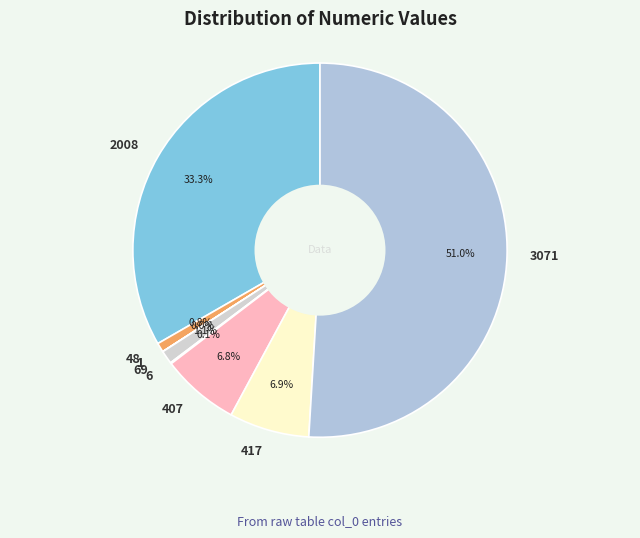

Approximately how many times larger is the value at 2008 compared to 407?

4.9